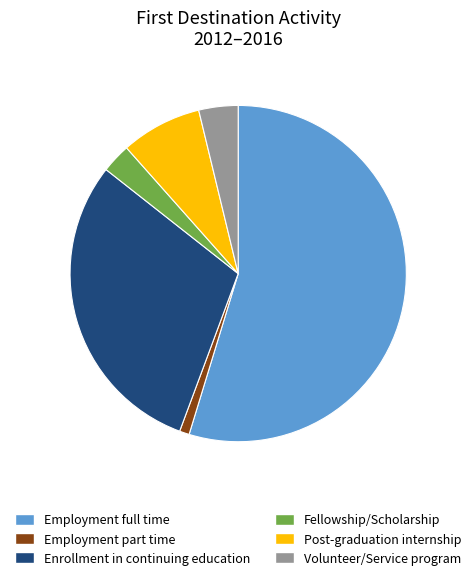

Is the sum of Fellowship/Scholarship and Volunteer/Service program greater than half?

No